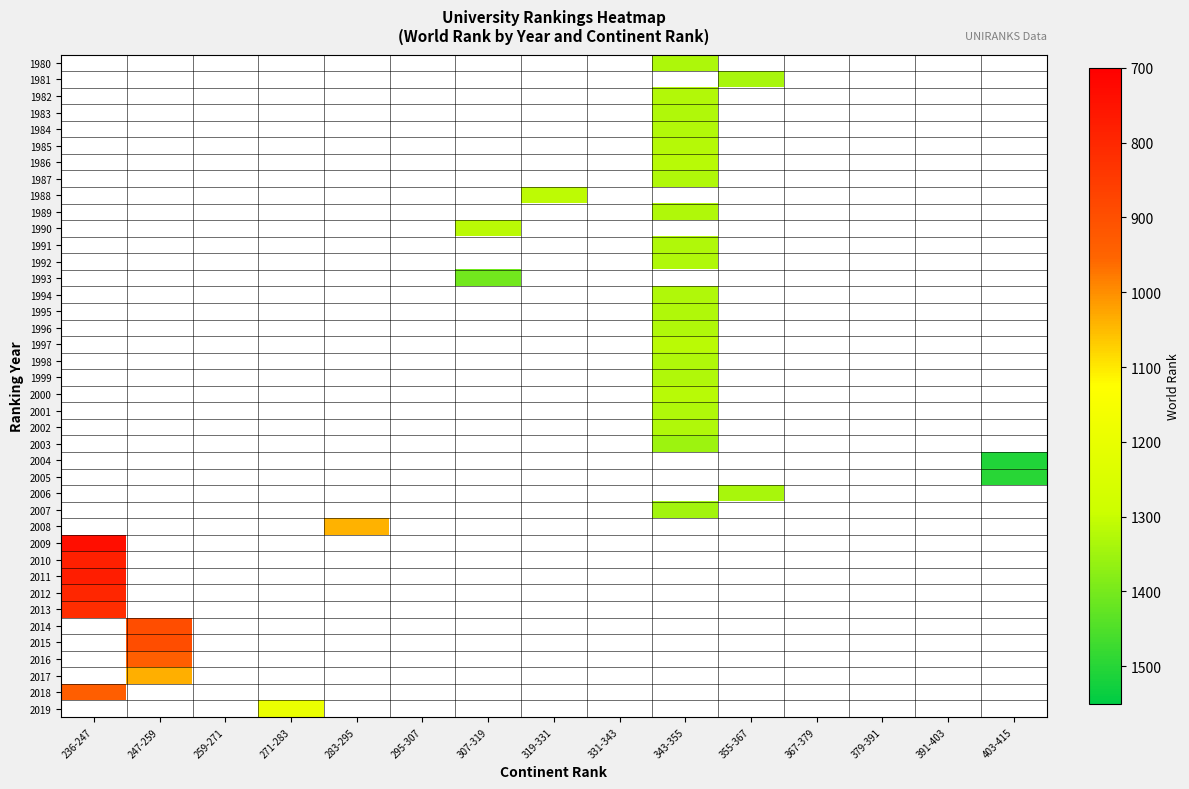

What is the smallest value displayed?

737.0